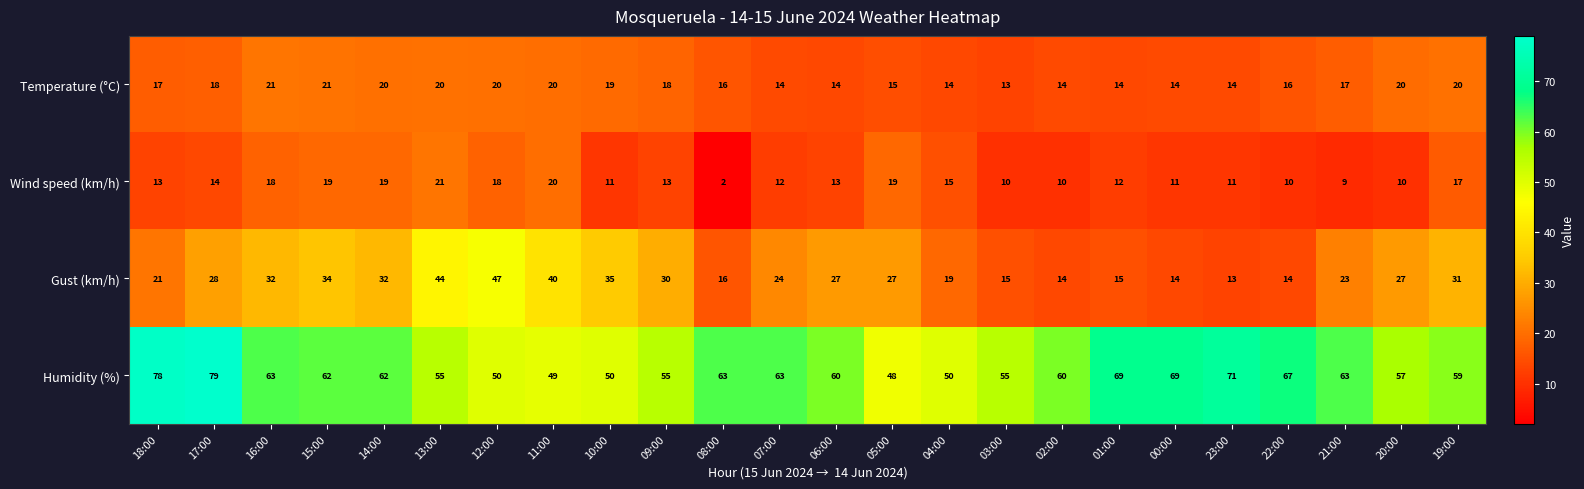

What is the sum of the Gust (km/h) values at 15:00 and 05:00?

61